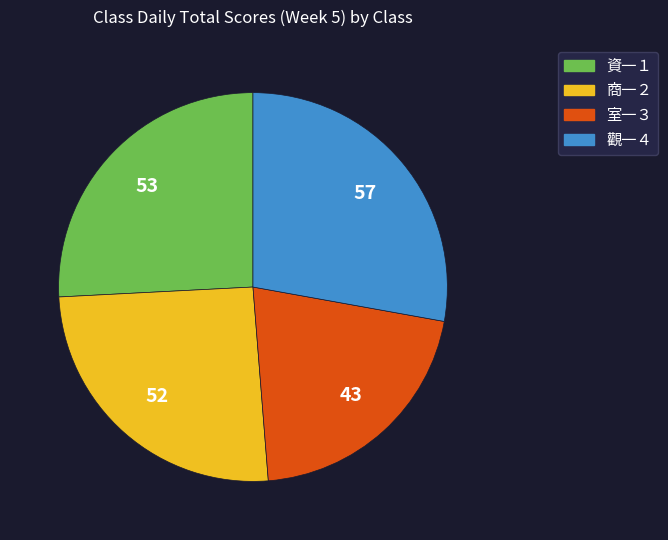

True or false: 資一１ accounts for 14% of the total.

False